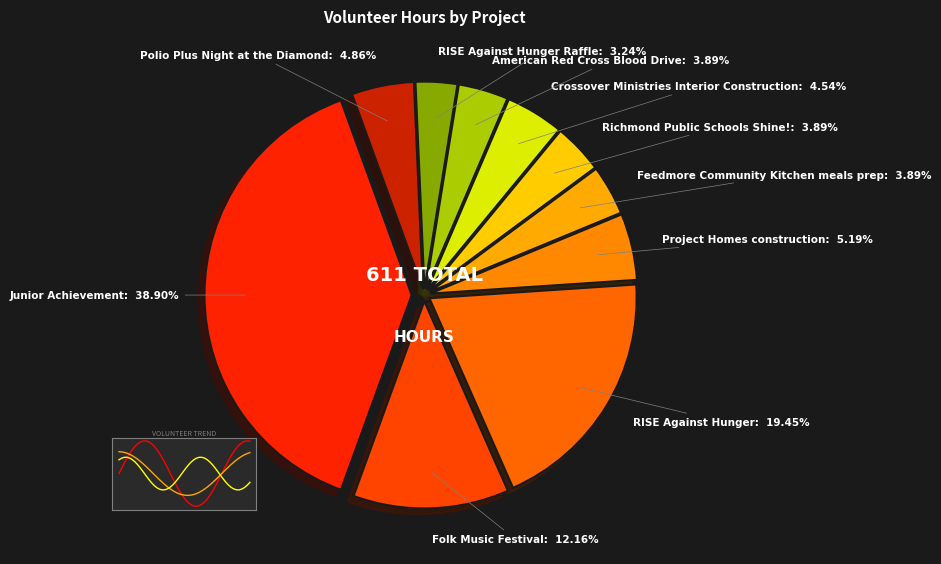

To the nearest percent, what is the difference between the largest and smallest slice percentages?

36%